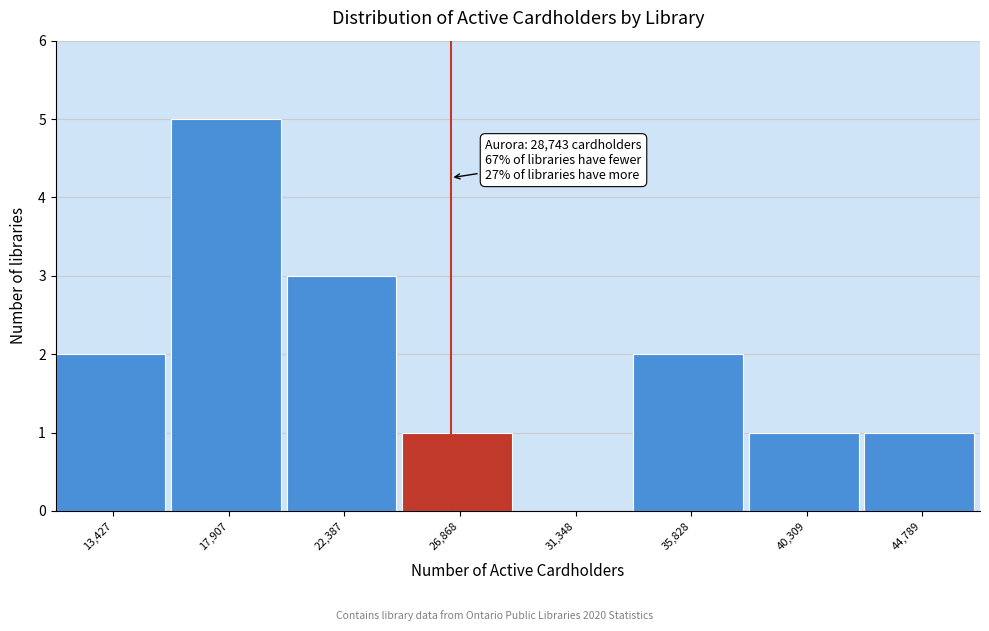

Reading left to right, transcribe all the data shown in this chart.

13,427=2	17,907=5	22,387=3	26,868=1	31,348=0	35,828=2	40,309=1	44,789=1